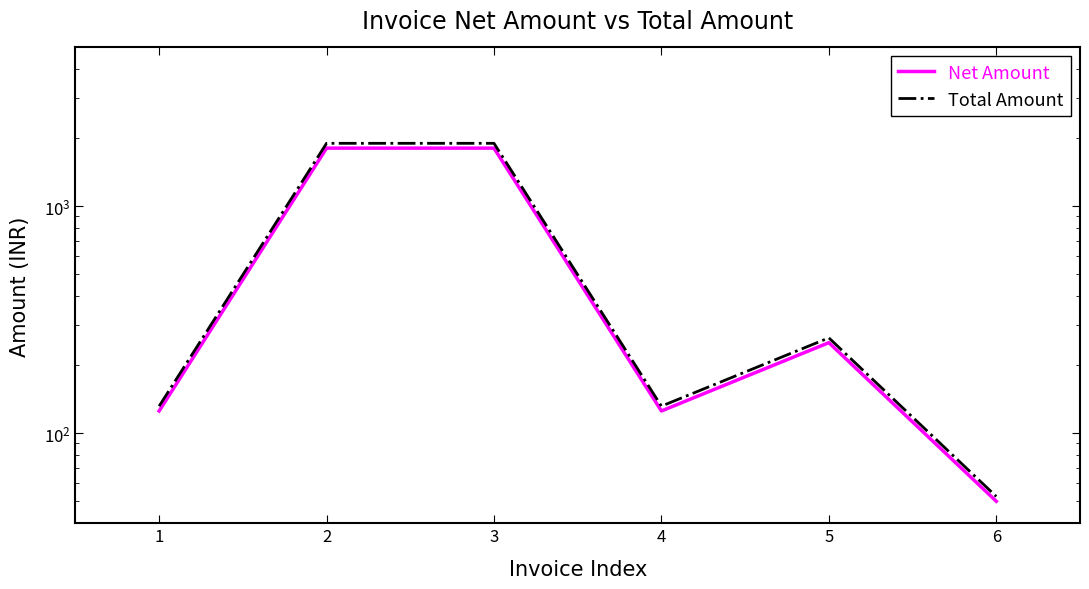

At 2, list the series in order from largest to smallest.

Total Amount, Net Amount